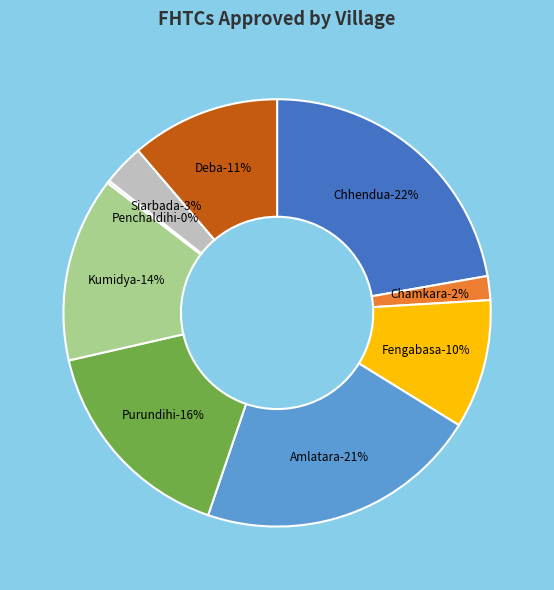

Combined, what portion of the pie is Fengabasa and Purundihi?

26.0%